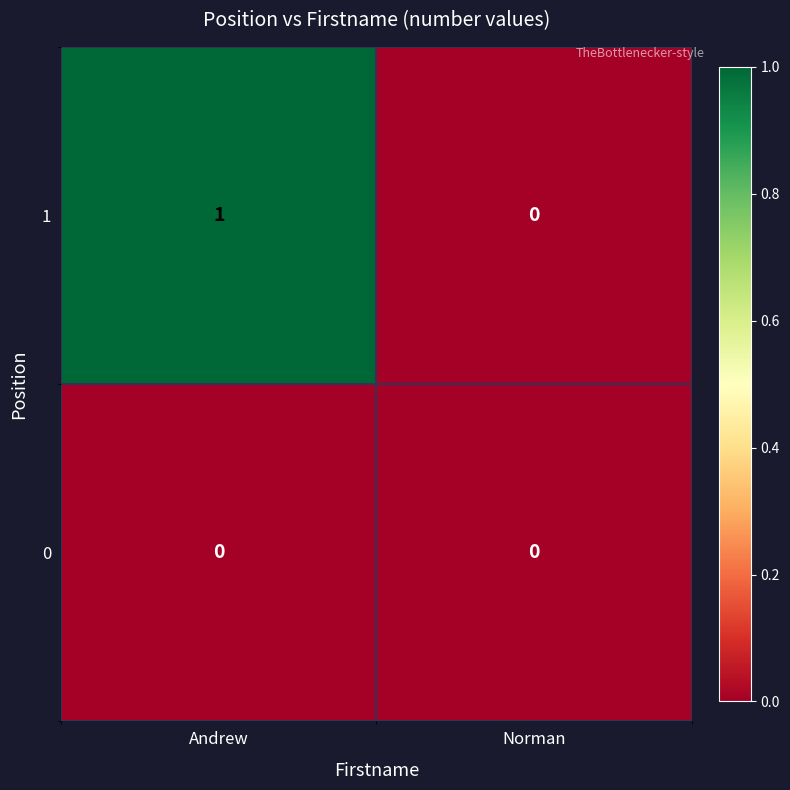

List the series in order of their overall mean, highest first.

1, 0